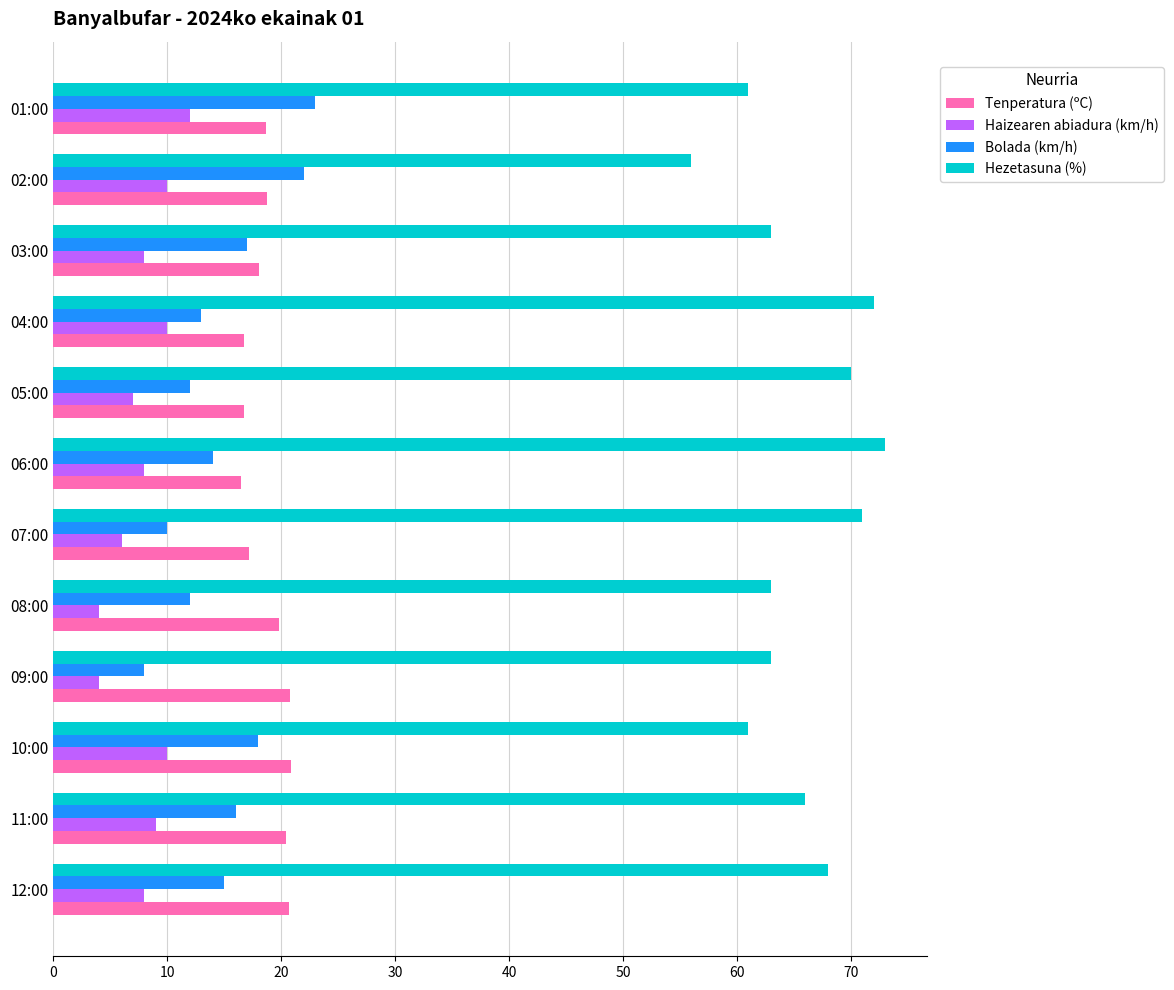

Which series has the largest total across all categories?

Hezetasuna (%)